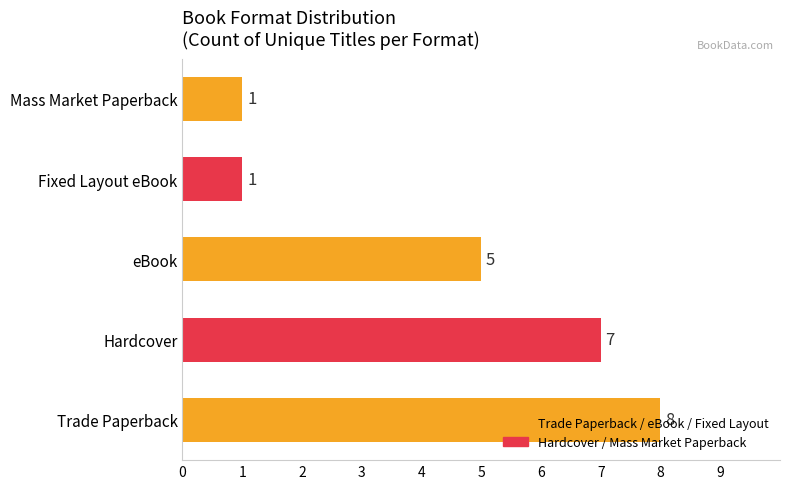

Does the chart contain stacked bars?

No